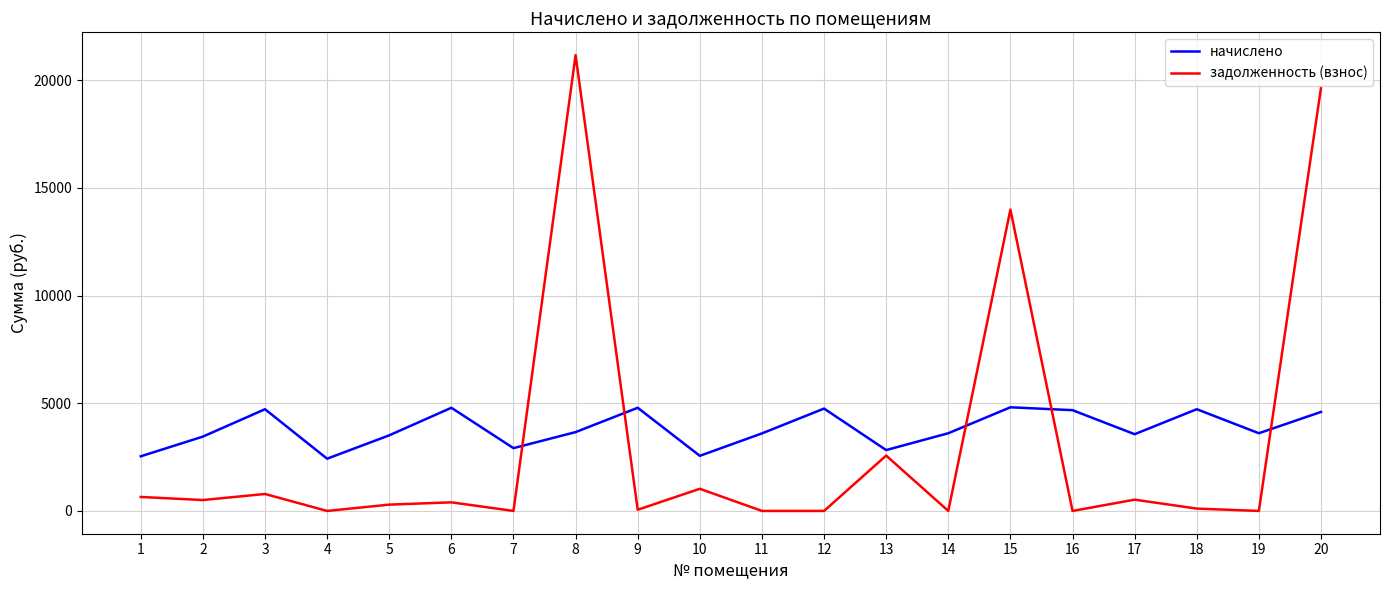

What is the spread (max minus min) of values at 2?

2946.4